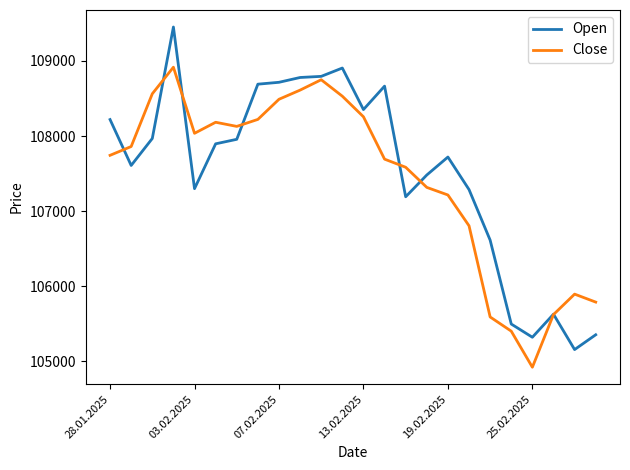

Which series has the largest range (max minus min)?

Open